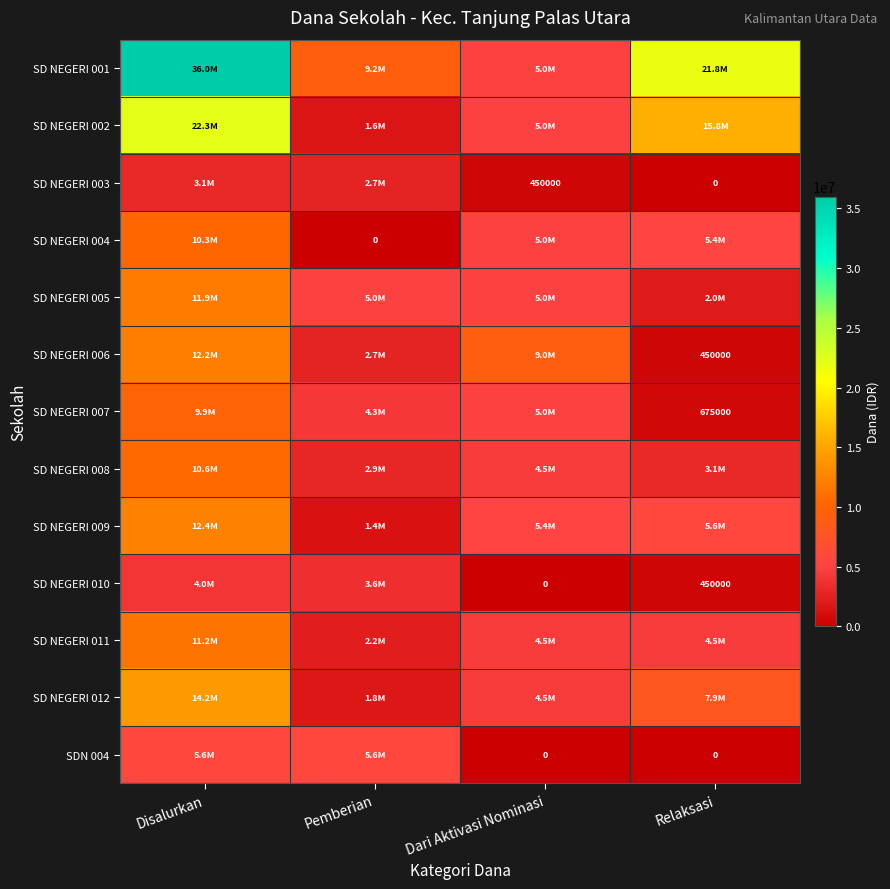

At which category does the chart reach its minimum across all series?

Relaksasi